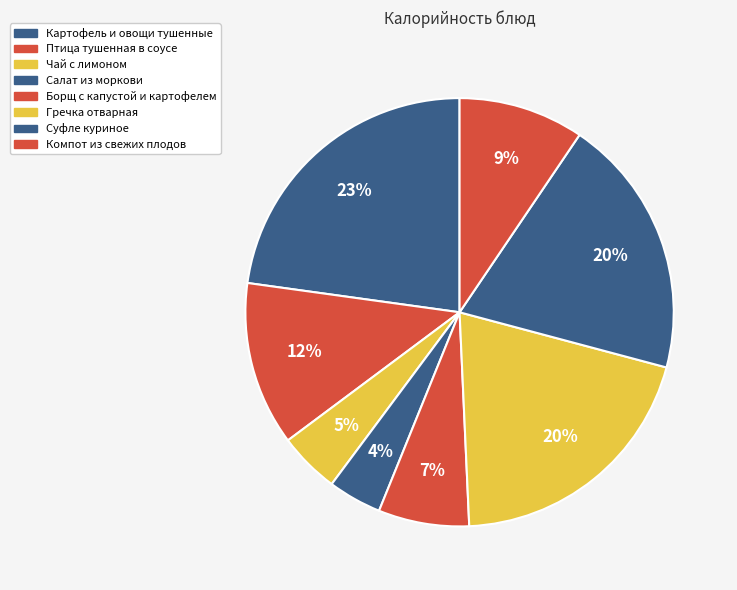

The Борщ с капустой и картофелем slice represents 7% of the pie. True or false?

True